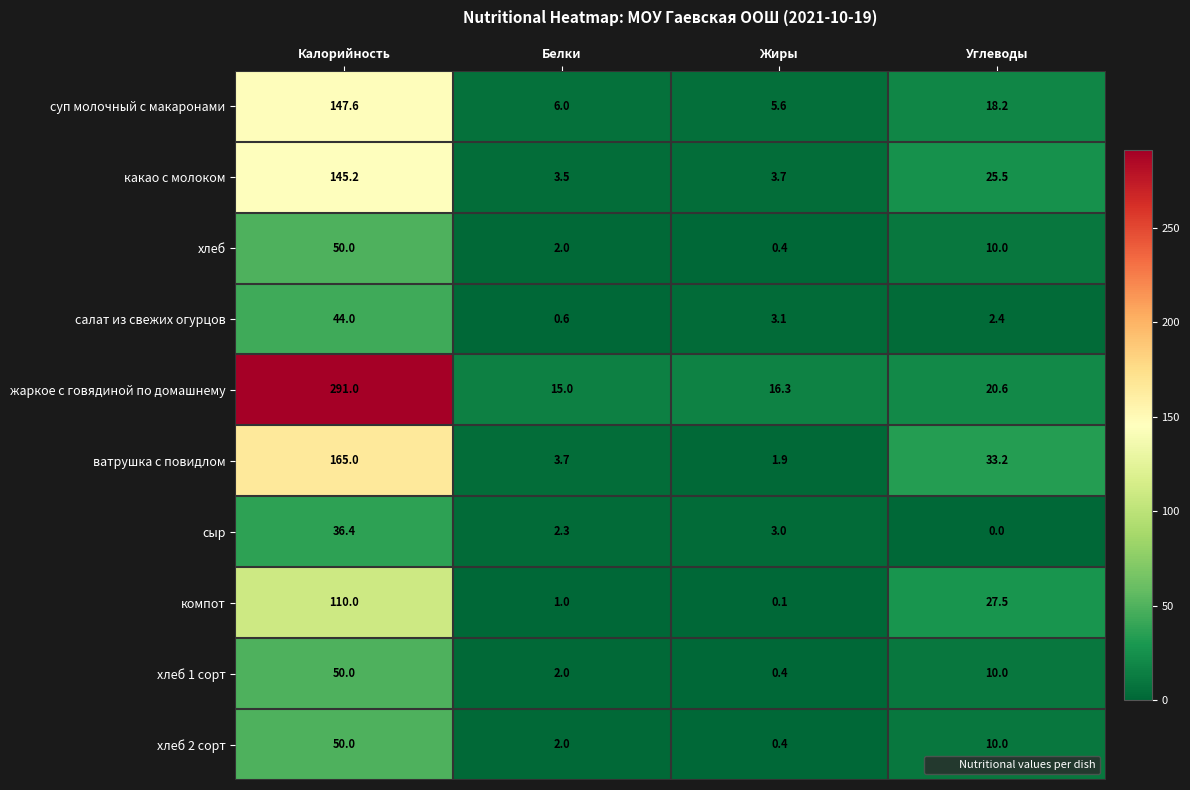

Is it true that хлеб equals 2.0 at Белки?

True